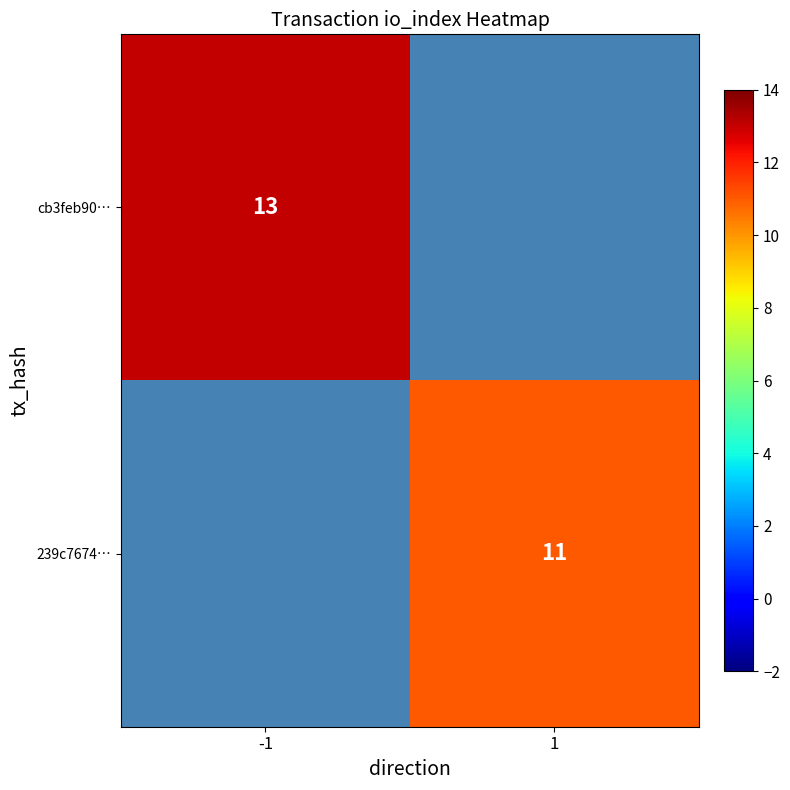

Between 1 and -1, which is larger?

-1